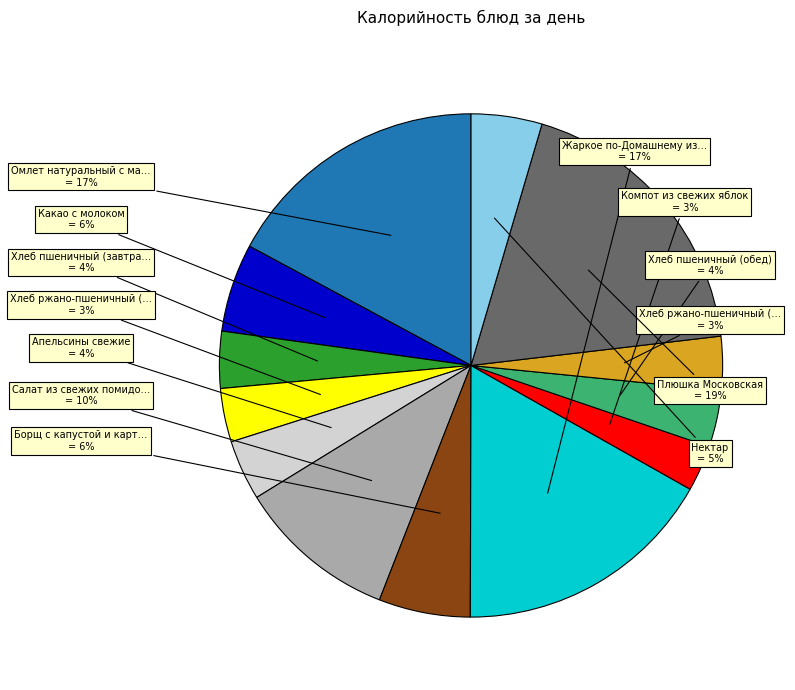

To the nearest percent, what is the average slice percentage?

8%